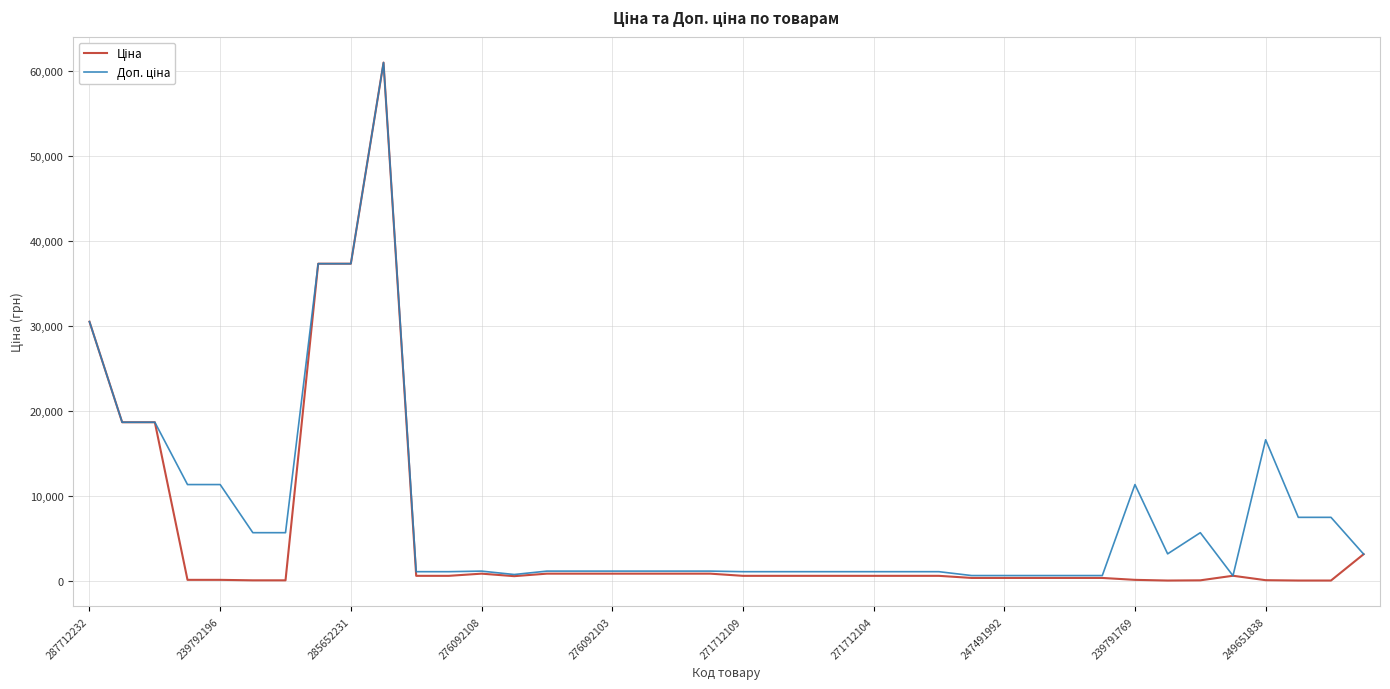

Does the chart have visible grid lines?

Yes